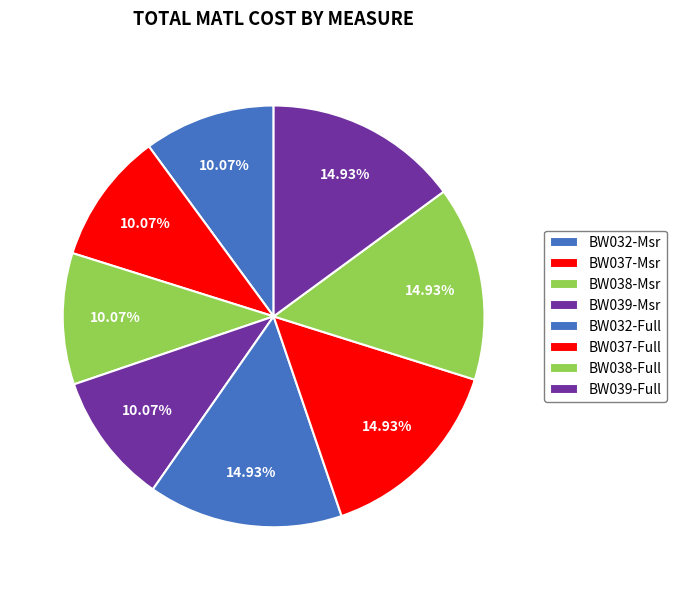

To the nearest percent, what is the difference between the largest and smallest slice percentages?

5%